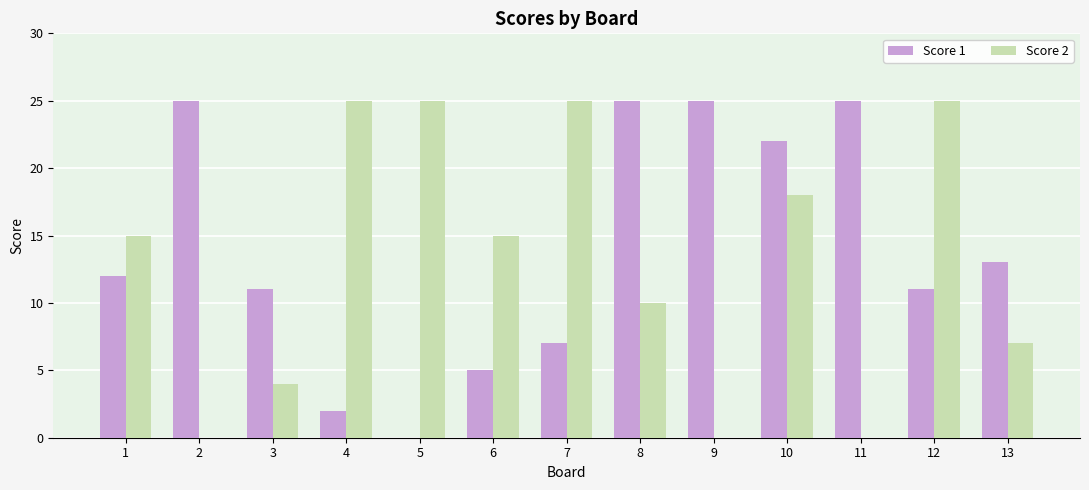

Reading left to right, transcribe all the data shown in this chart.

Score 1: 1=12	2=25	3=11	4=2	5=0	6=5	7=7	8=25	9=25	10=22	11=25	12=11	13=13
Score 2: 1=15	2=0	3=4	4=25	5=25	6=15	7=25	8=10	9=0	10=18	11=0	12=25	13=7